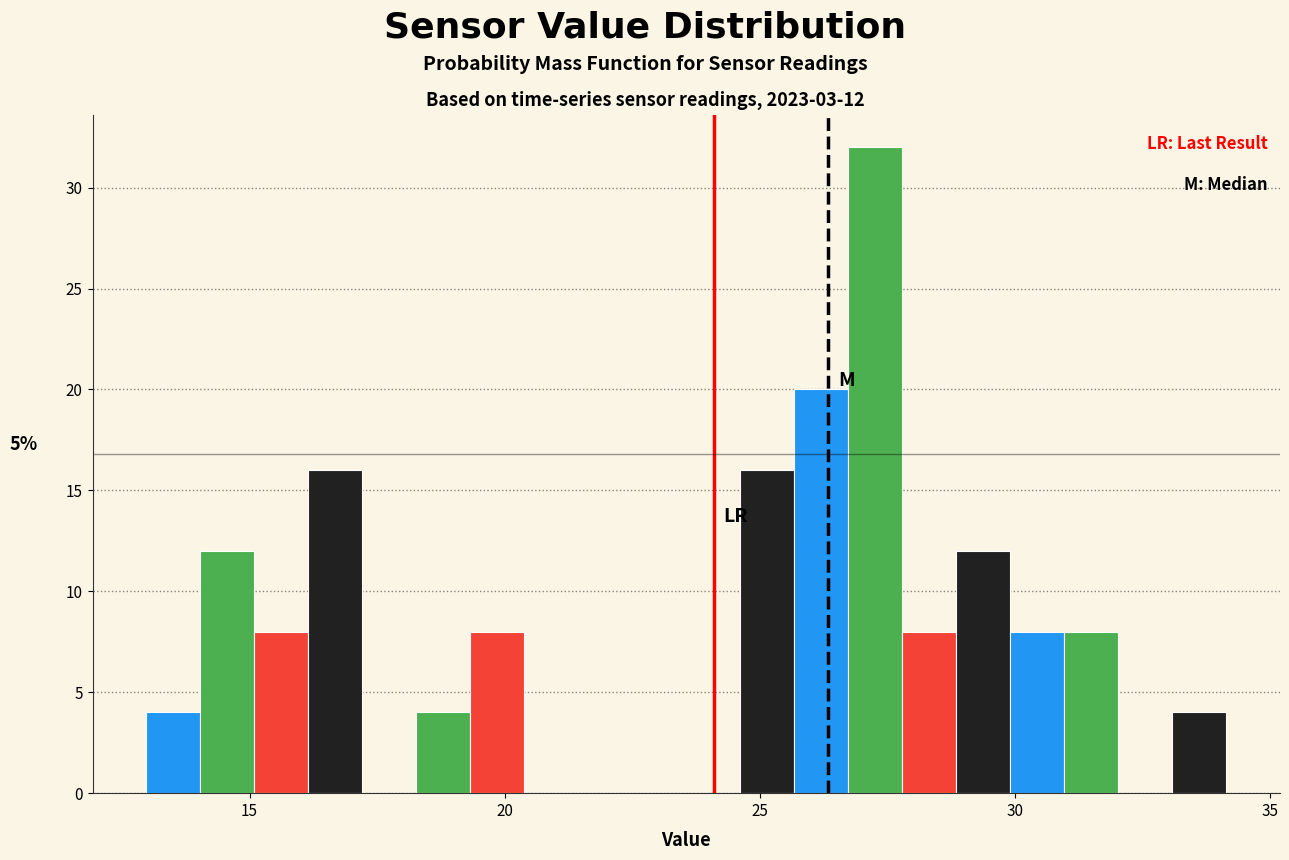

Around what value on the x-axis is the tallest bar? Give the approximate position of its centre, as read against the axis.

27.5